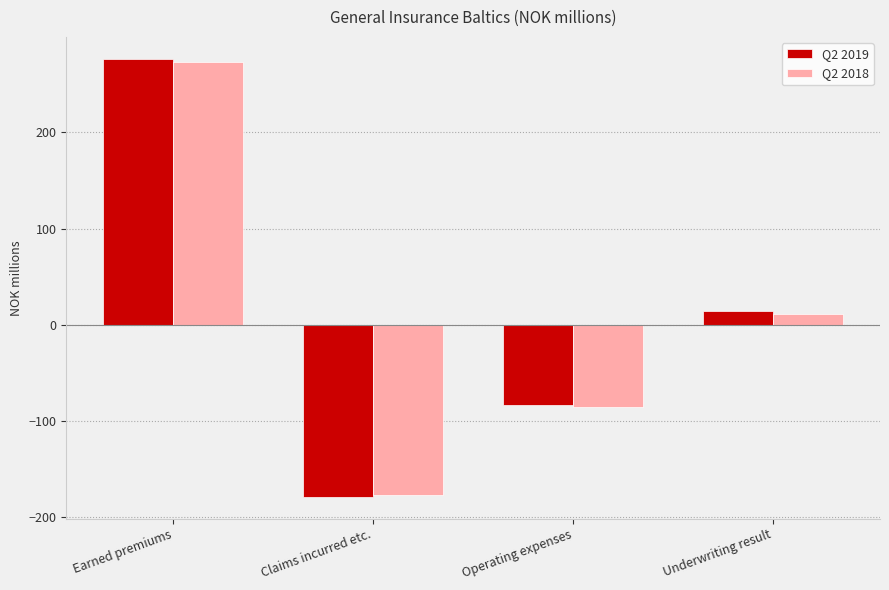

Reading left to right, extract all data points from this chart.

Q2 2019: Earned premiums=276.6	Claims incurred etc.=-178.5	Operating expenses=-83.7	Underwriting result=14.4
Q2 2018: Earned premiums=272.8	Claims incurred etc.=-176.6	Operating expenses=-84.9	Underwriting result=11.4